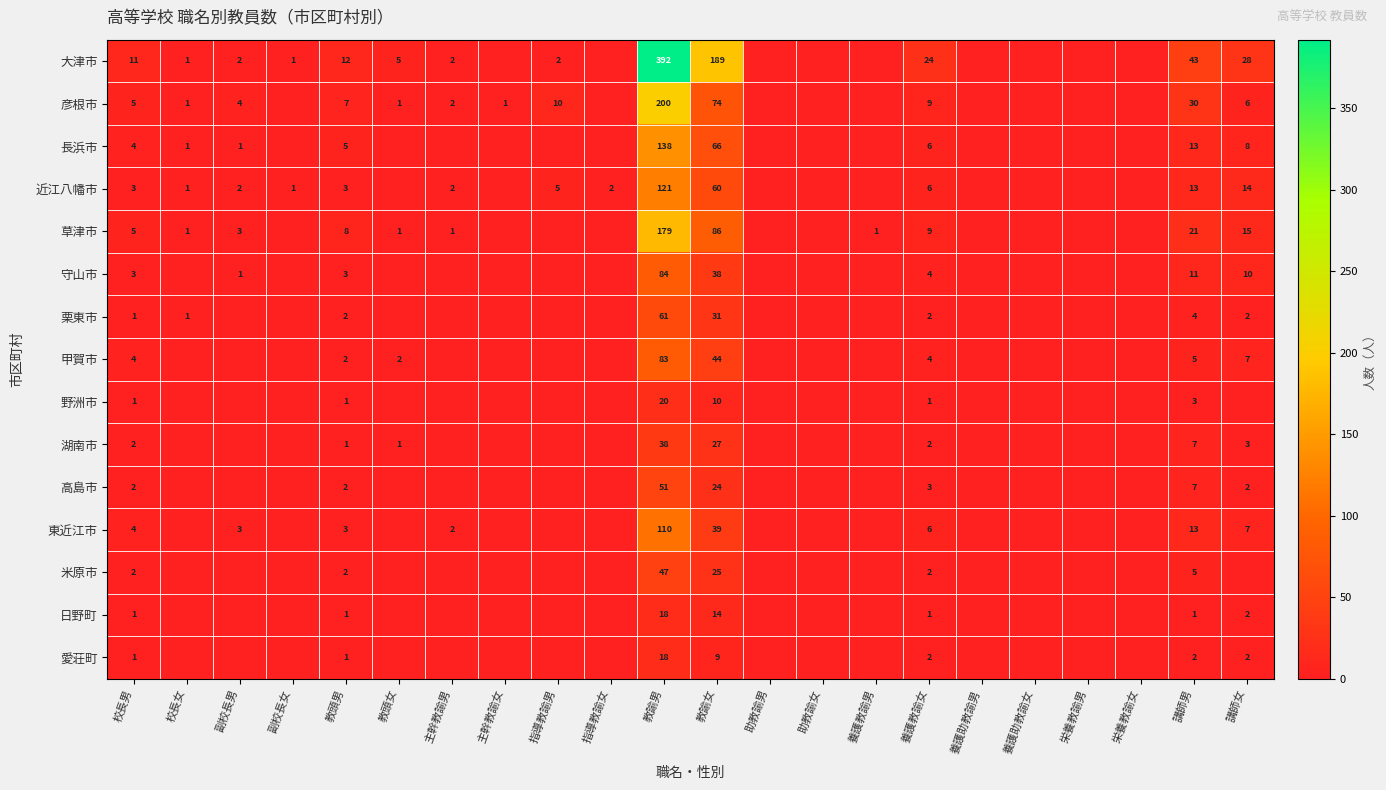

Is it true that 長浜市 equals 6 at 養護教諭女?

True